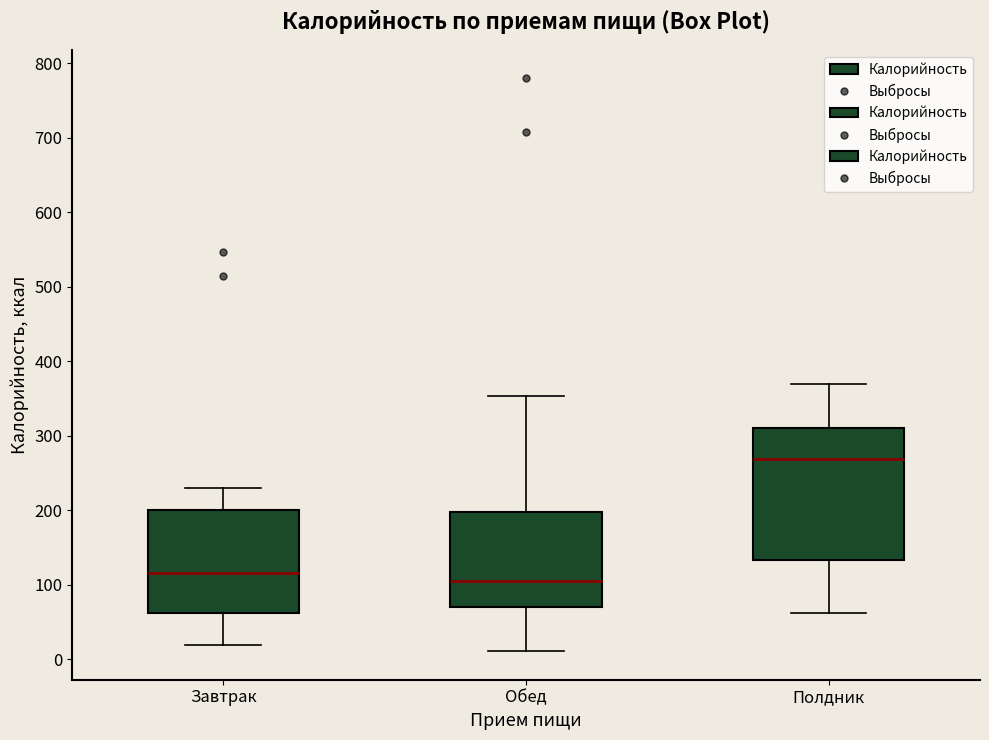

Where is the upper edge of the box for Обед on the y-axis? The values are not printed on the chart, so give them approximately, as read against the axis.

200